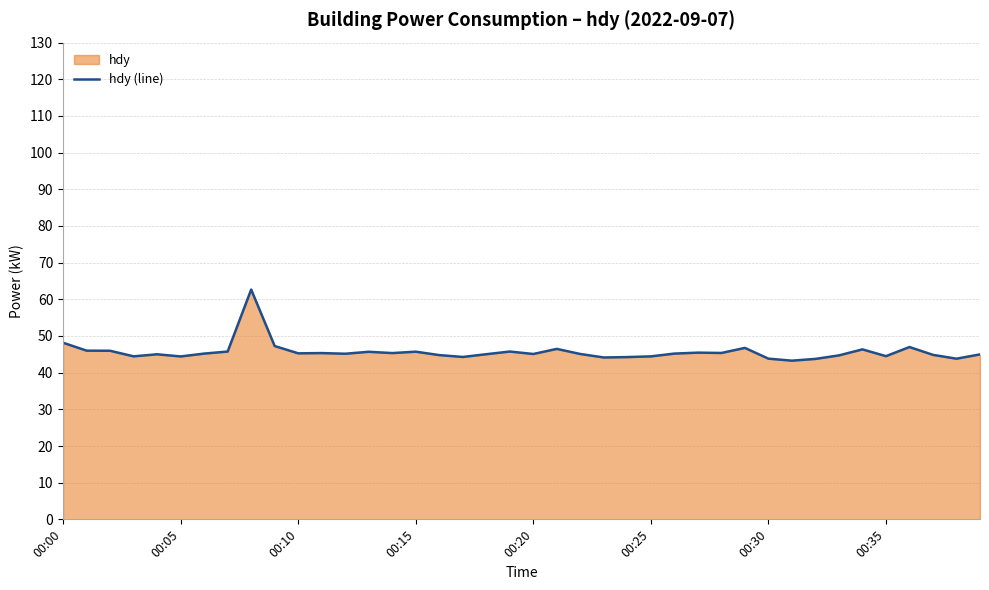

Does the chart display data point markers on the line(s)?

No